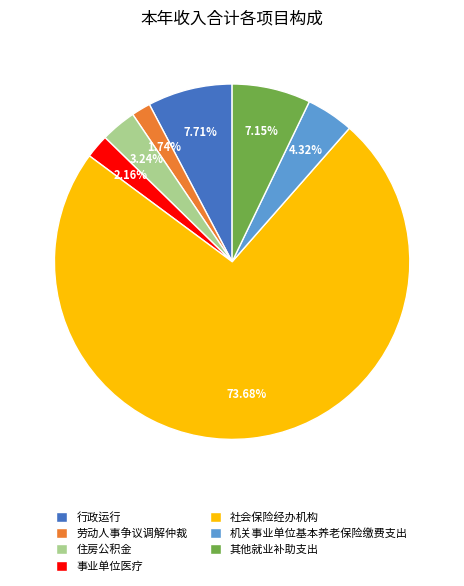

How many segments does this pie chart have?

7